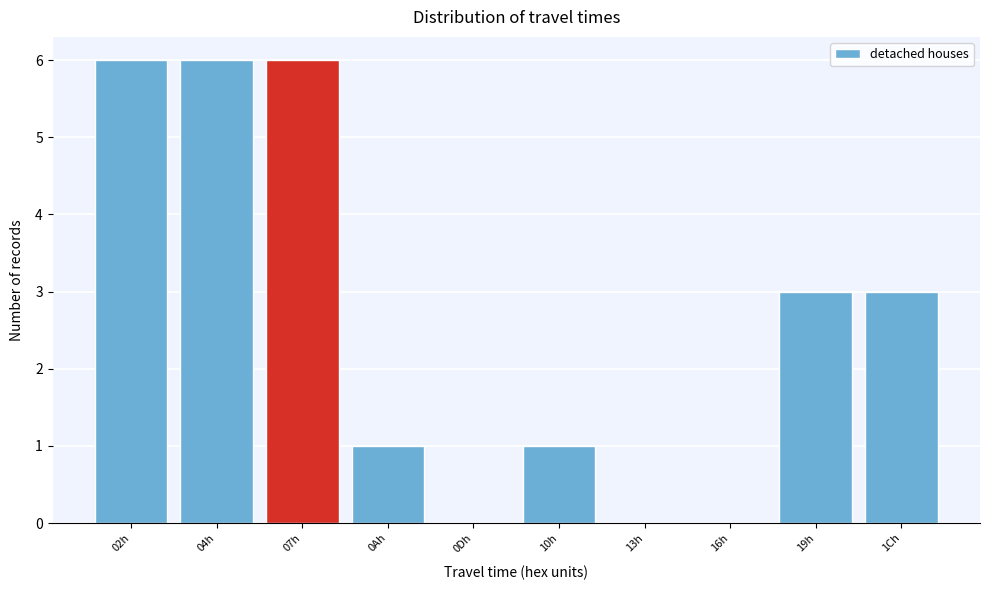

Reading left to right, extract all data points from this chart.

02h=6	04h=6	07h=6	0Ah=1	0Dh=0	10h=1	13h=0	16h=0	19h=3	1Ch=3